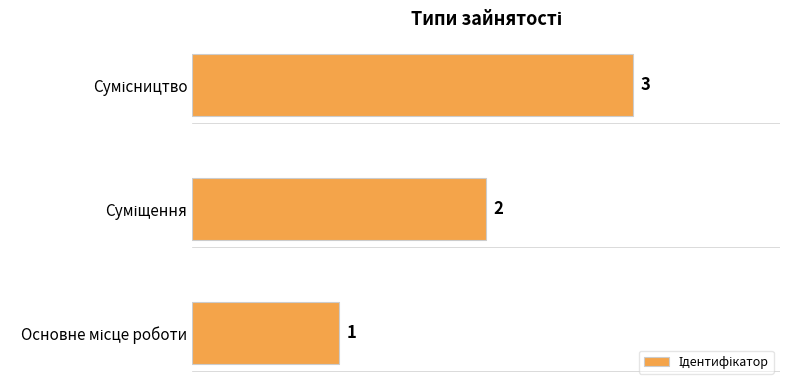

What is the greatest value displayed?

3